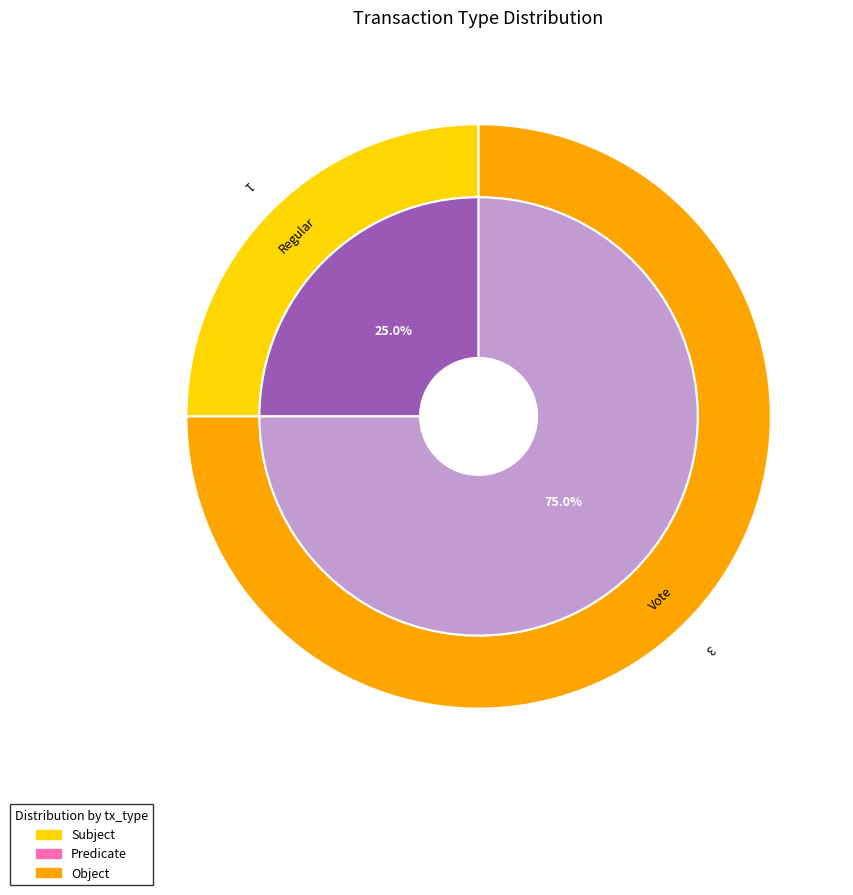

How many slices are in this pie chart?

2